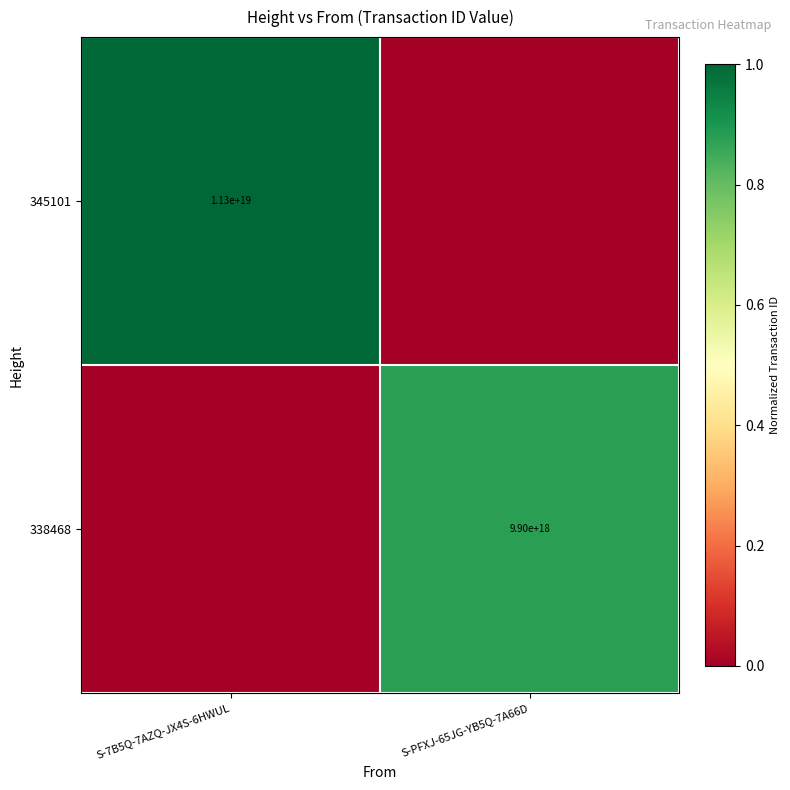

The 338468 series shows 14879309207025213440 at S-PFXJ-65JG-YB5Q-7A66D. True or false?

False